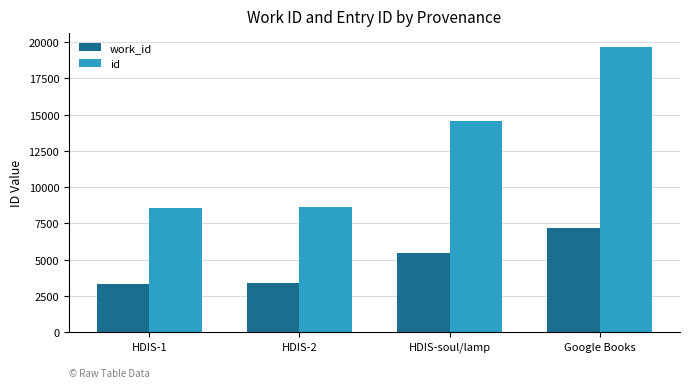

What is the total value across all series at HDIS-1?

11886